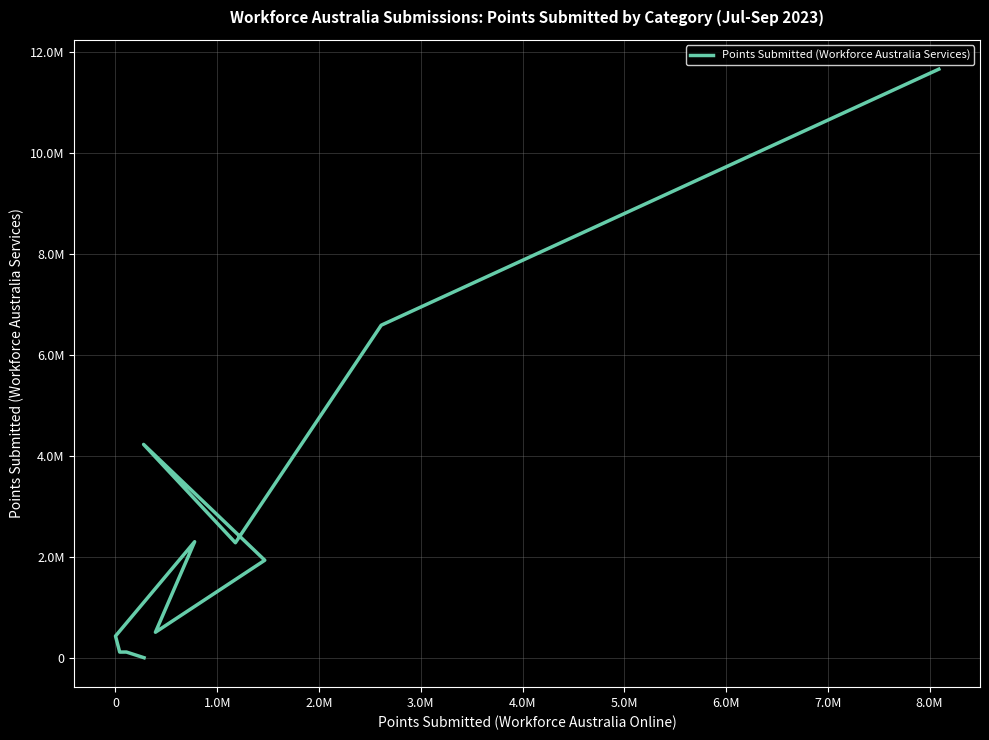

Does the chart display data point markers on the line(s)?

No